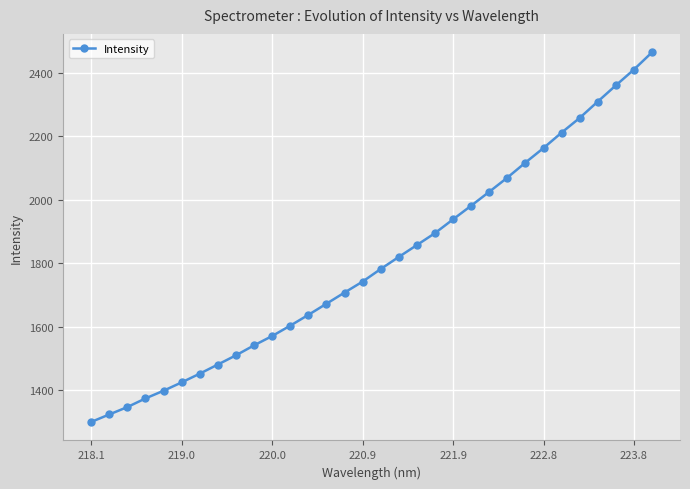

What is the minimum value shown in the chart?

1300.5